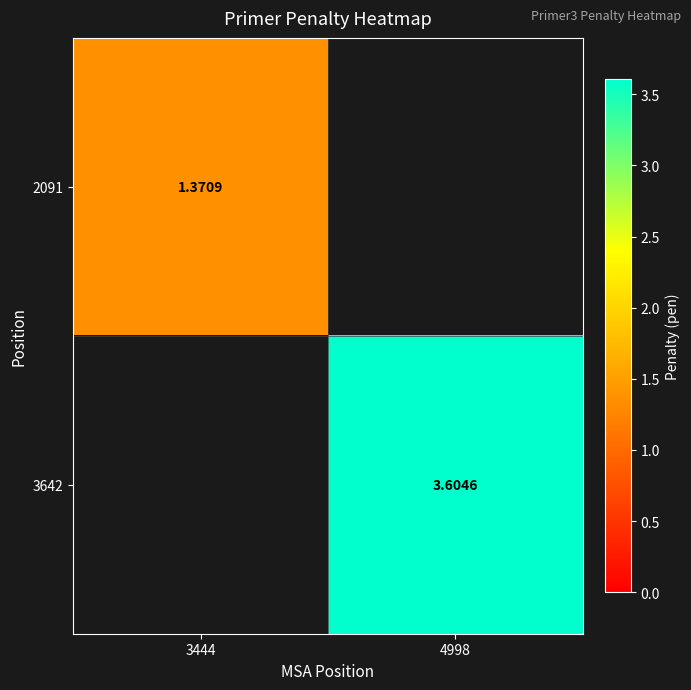

Is the value of 2091 at 3444 greater than the value of 3642 at 4998?

No